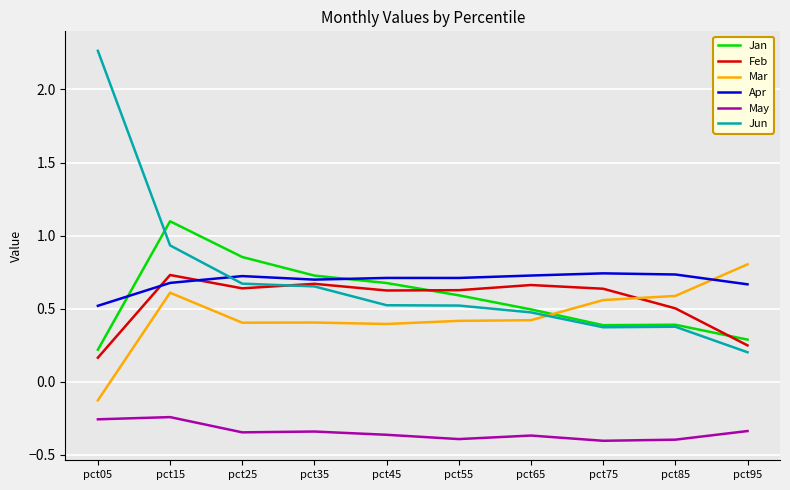

Which series has the largest range (max minus min)?

Jun